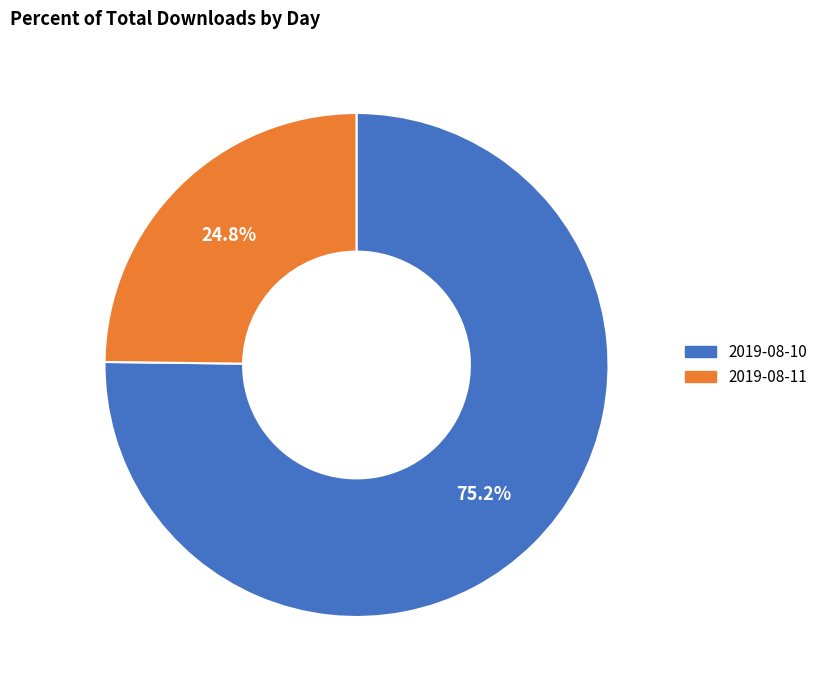

Rank the categories by value from highest to lowest.

2019-08-10, 2019-08-11